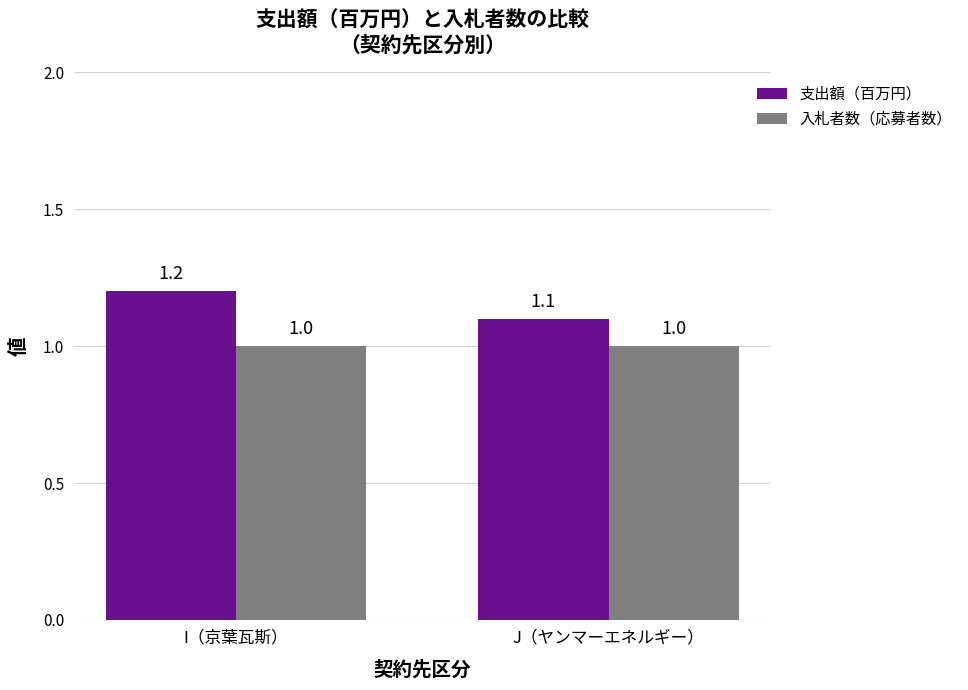

True or false: 入札者数（応募者数） has a value of 1.0 at I（京葉瓦斯）.

True